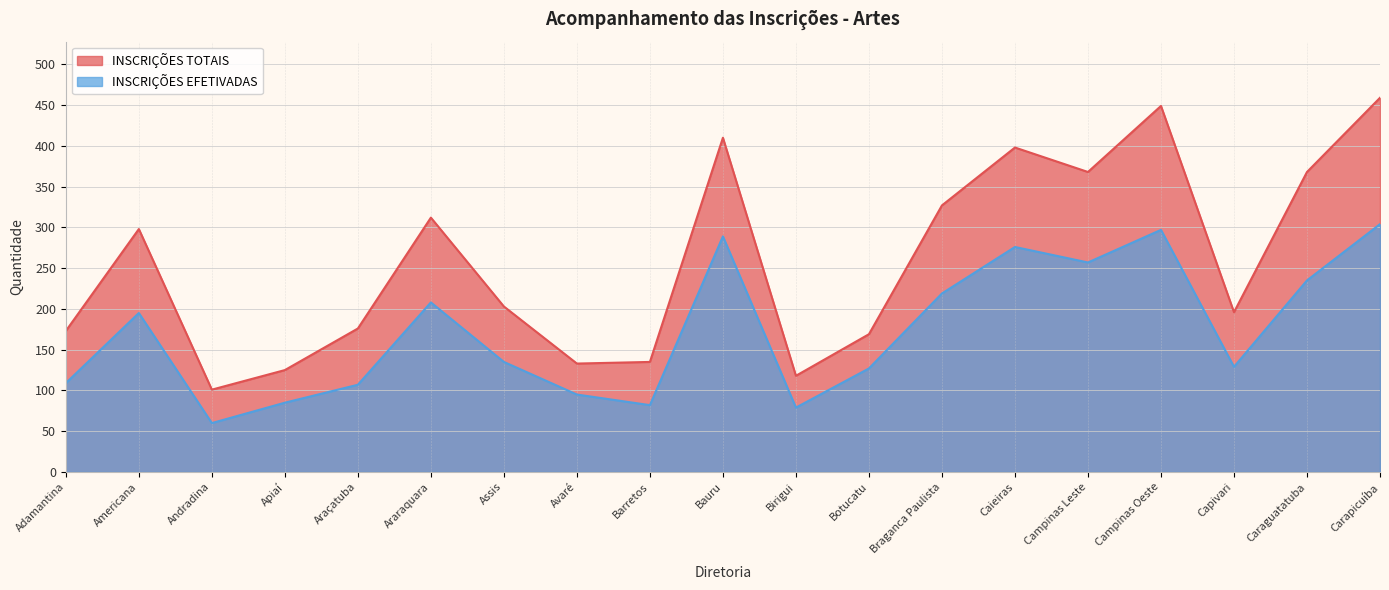

At which category does the chart reach its minimum across all series?

Andradina